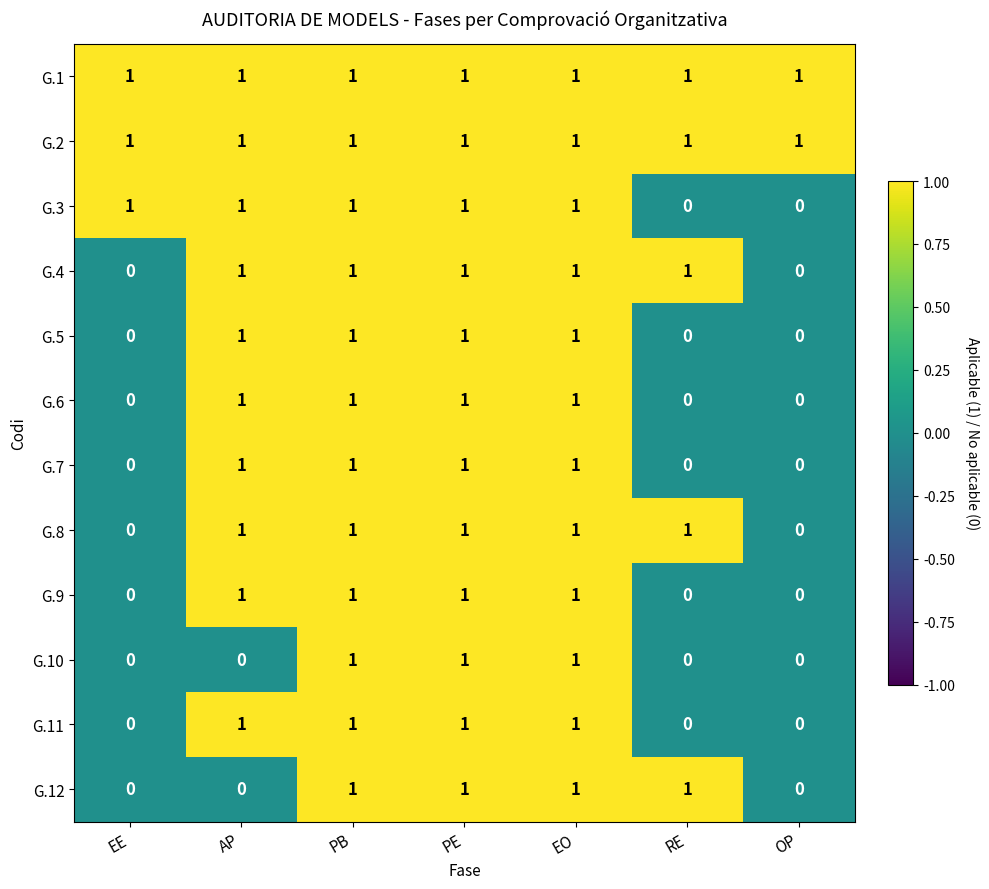

What is the sum of all G.7 values?

4